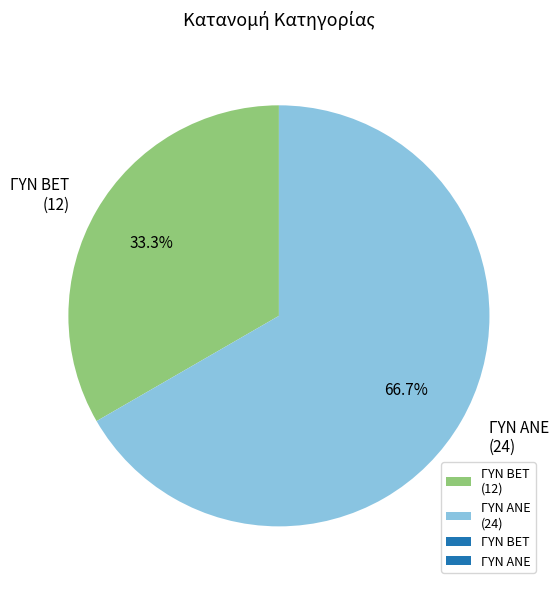

The ΓΥΝ ΑΝΕ slice represents 74% of the pie. True or false?

False